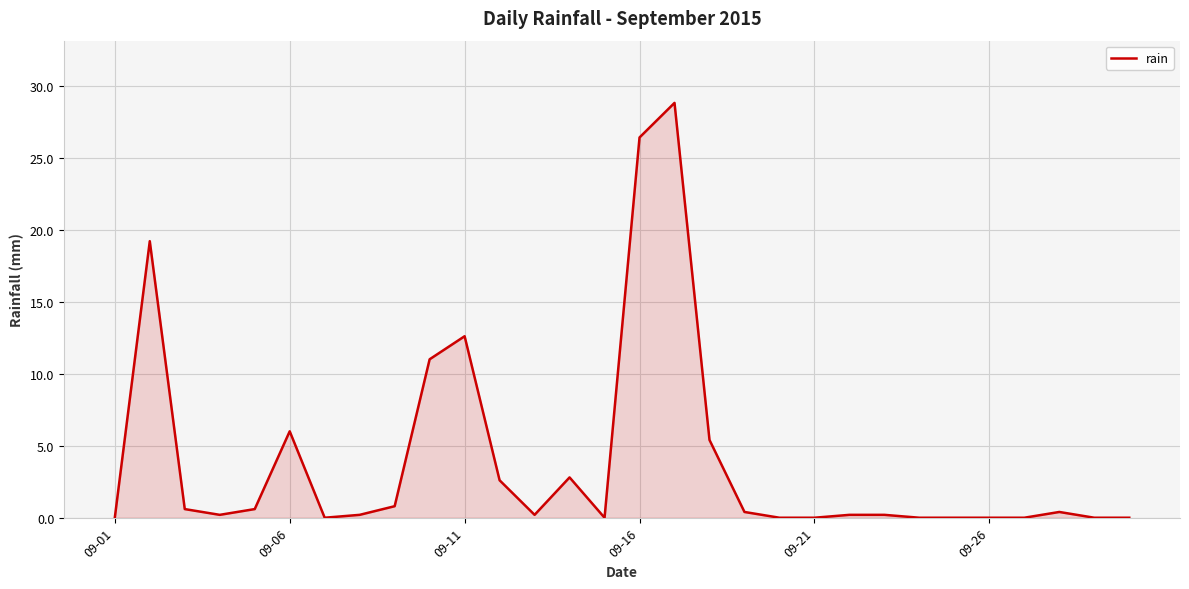

What is the maximum value shown in the chart?

28.8